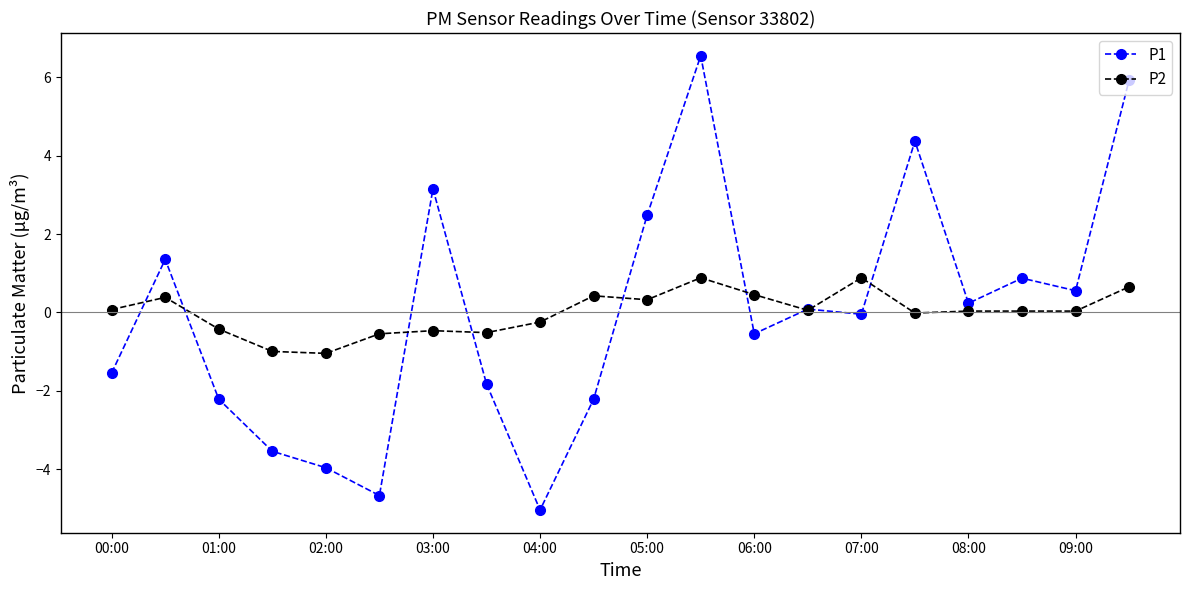

What is the value of the P2 point at the 12th from the left?

0.9